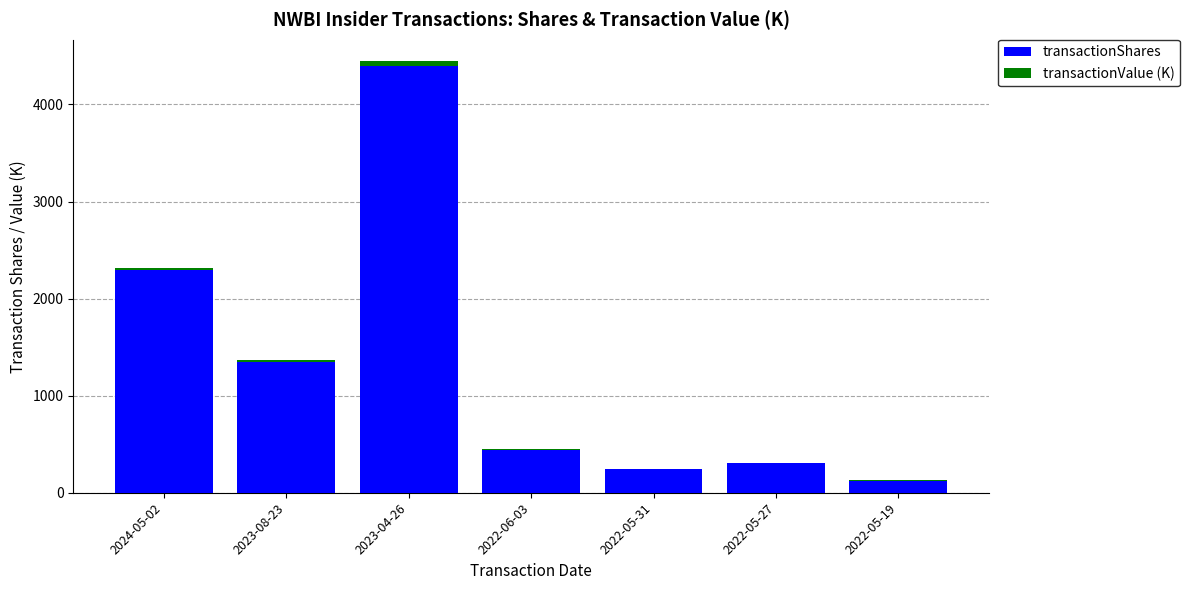

At which label does transactionShares reach its peak?

2023-04-26